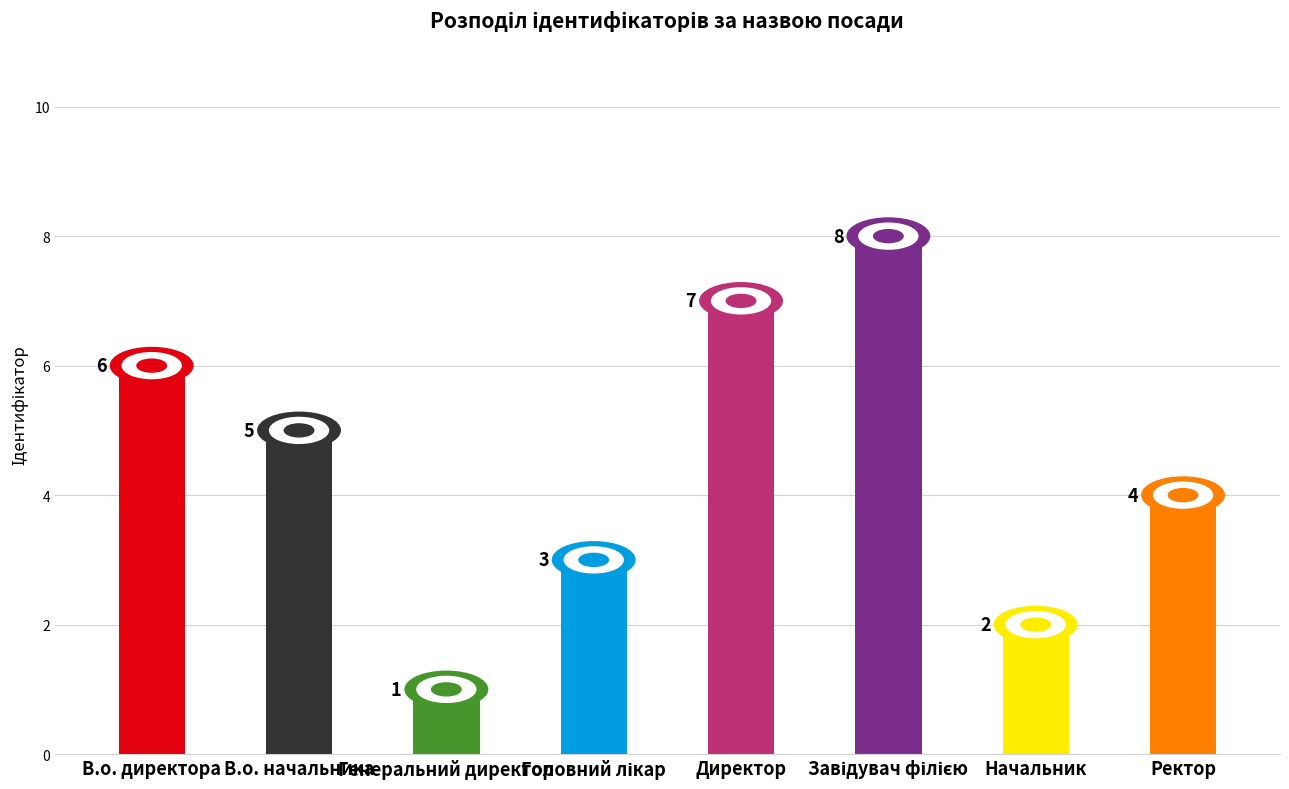

Which category has the lowest value across all series?

Генеральний директор